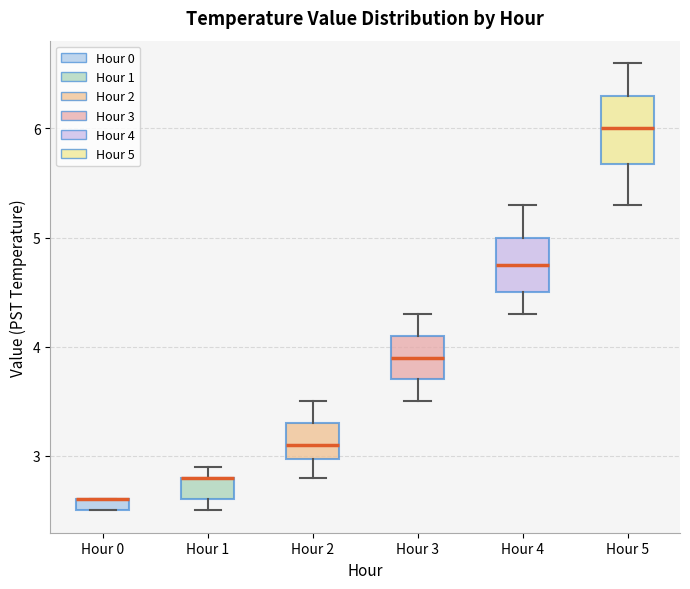

Which box is the tallest, from its lower edge to its upper edge?

Hour 5